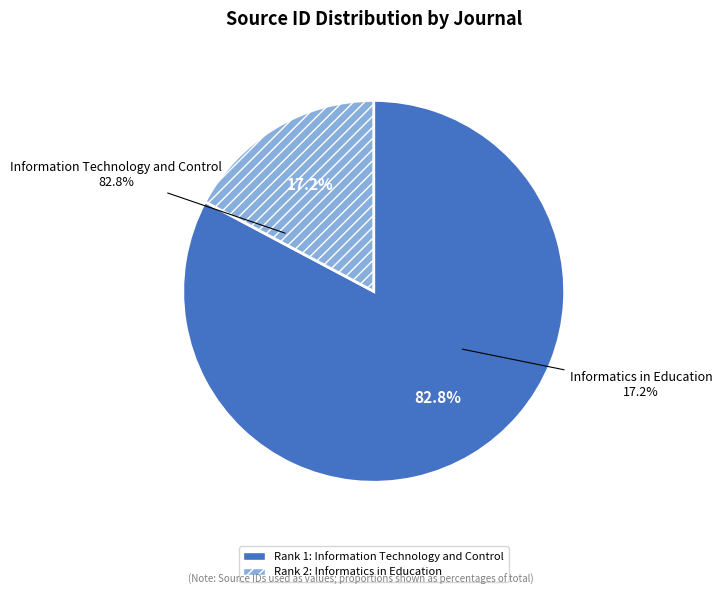

Does any single category account for the majority?

Yes